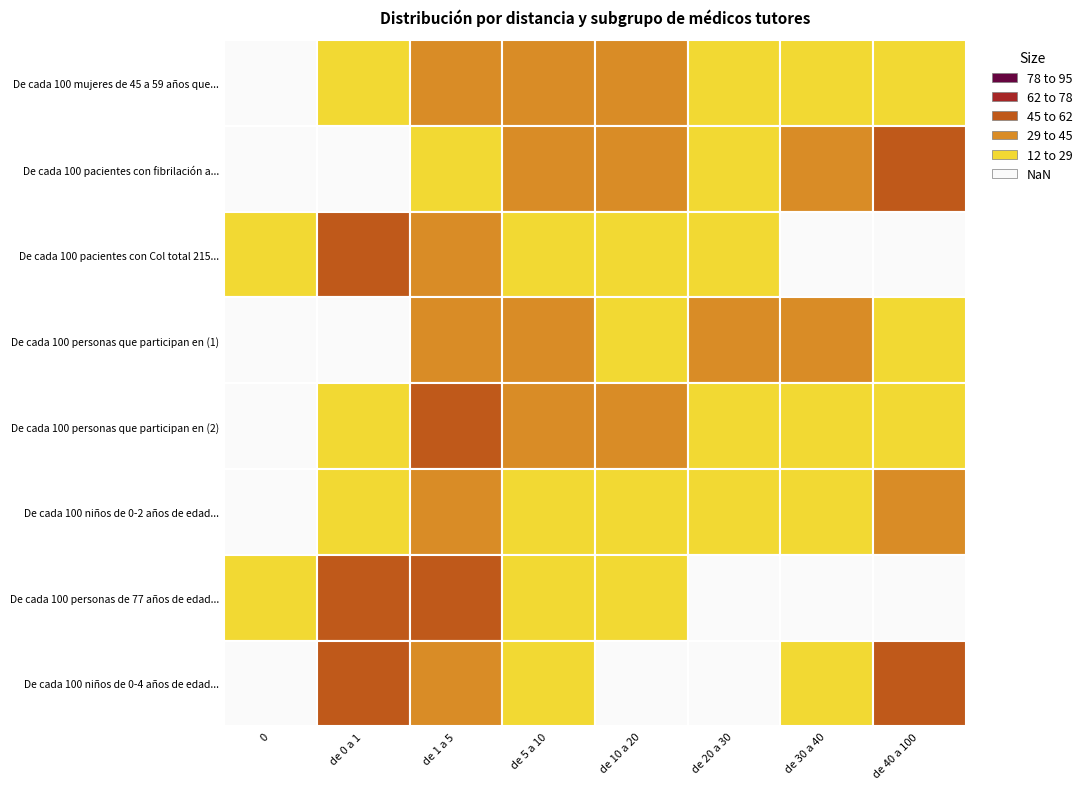

What is the sum of the De cada 100 niños de 0-2 años de edad... values at de 40 a 100 and de 30 a 40?

64